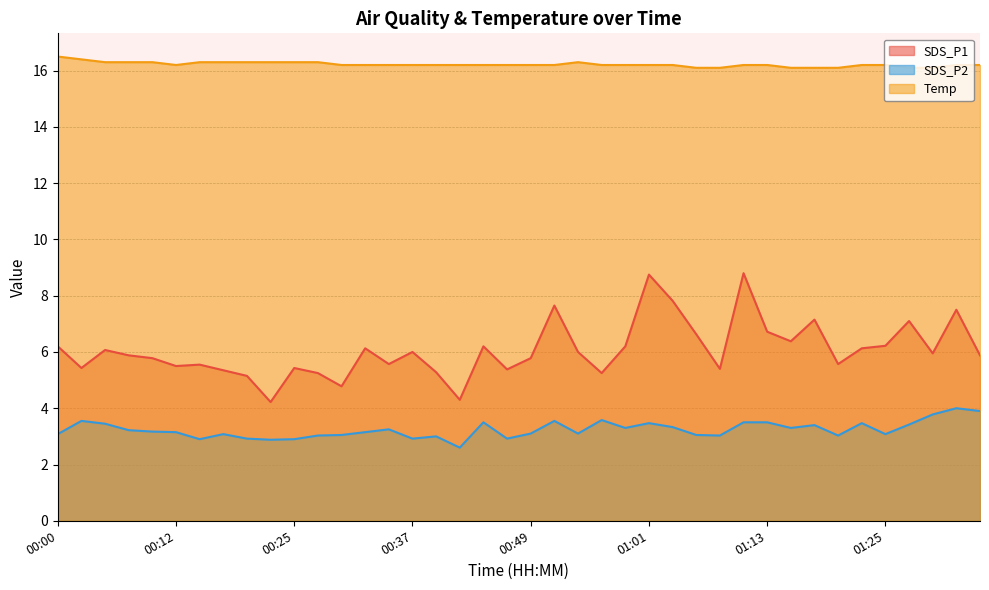

List the labels in order of SDS_P2 value, smallest first.

00:42, 00:22, 00:15, 00:25, 00:20, 00:37, 00:46, 00:39, 00:27, 01:08, 01:21, 00:29, 01:06, 00:00, 00:17, 01:25, 00:49, 00:54, 00:12, 00:32, 00:10, 00:08, 00:34, 00:59, 01:16, 01:04, 01:18, 01:28, 00:05, 01:01, 01:23, 00:44, 01:11, 01:13, 00:03, 00:51, 00:56, 01:30, 01:35, 01:33